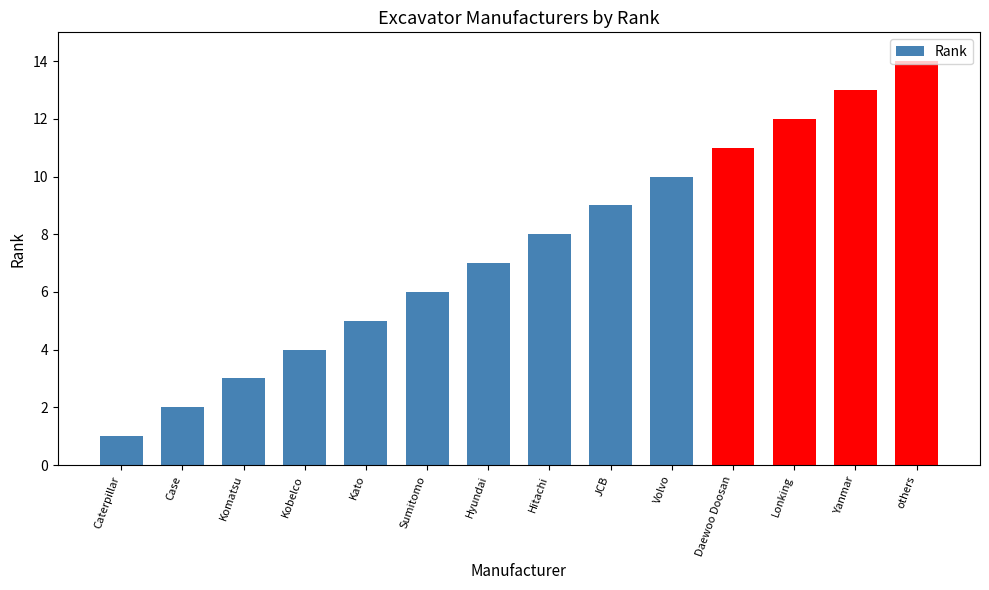

Reading left to right, extract all data points from this chart.

Caterpillar=1	Case=2	Komatsu=3	Kobelco=4	Kato=5	Sumitomo=6	Hyundai=7	Hitachi=8	JCB=9	Volvo=10	Daewoo Doosan=11	Lonking=12	Yanmar=13	others=14